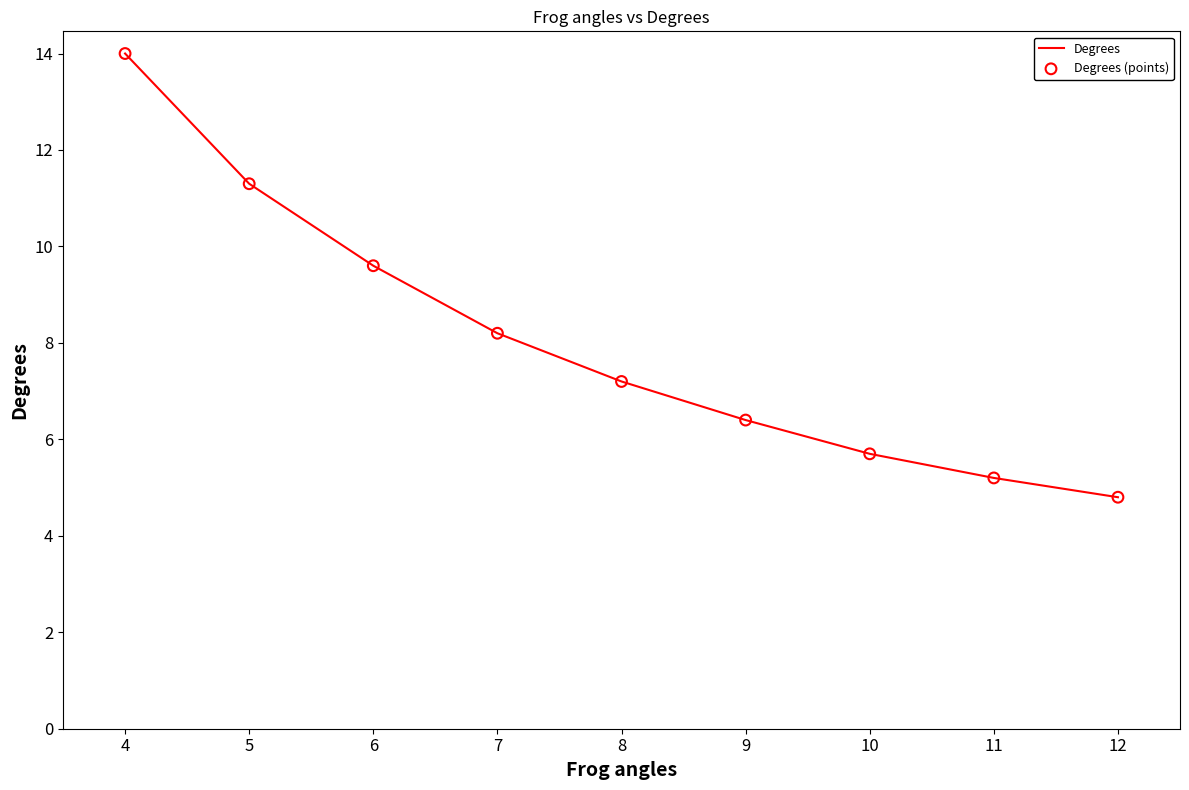

List the labels in order of value, largest first.

4, 5, 6, 7, 8, 9, 10, 11, 12